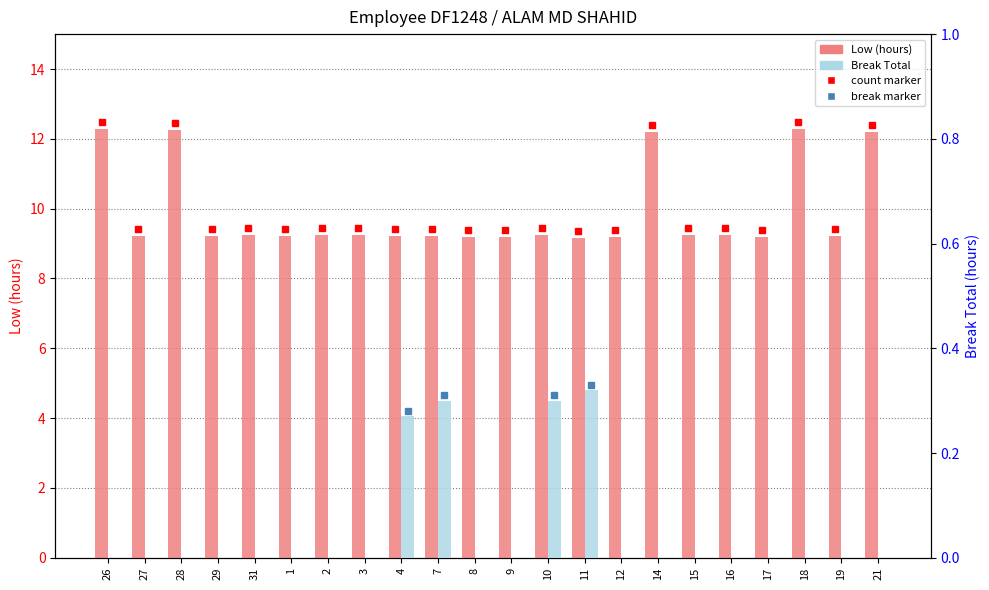

List the labels in order of Low (hours) value, smallest first.

11, 9, 17, 8, 12, 1, 7, 27, 29, 4, 19, 15, 31, 10, 2, 3, 16, 21, 14, 28, 18, 26